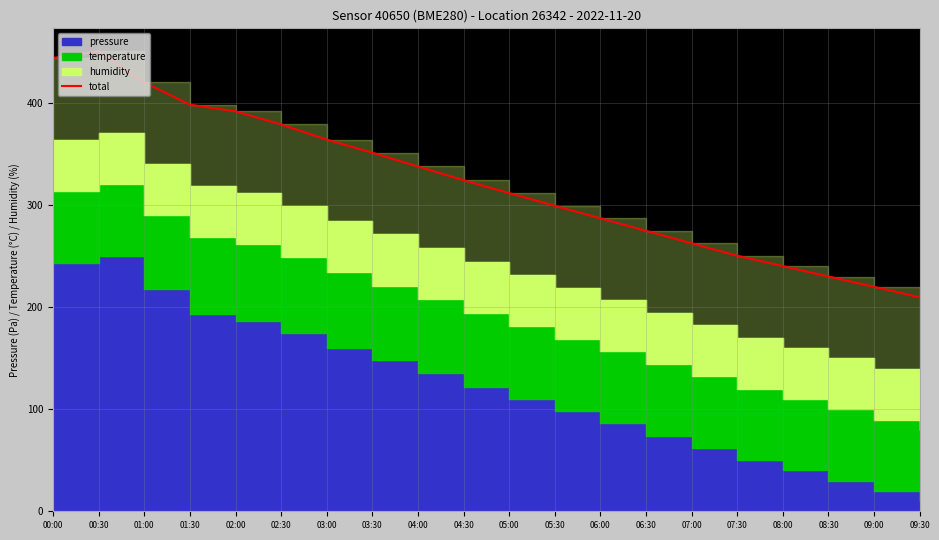

Count the number of values greater than 324.

9